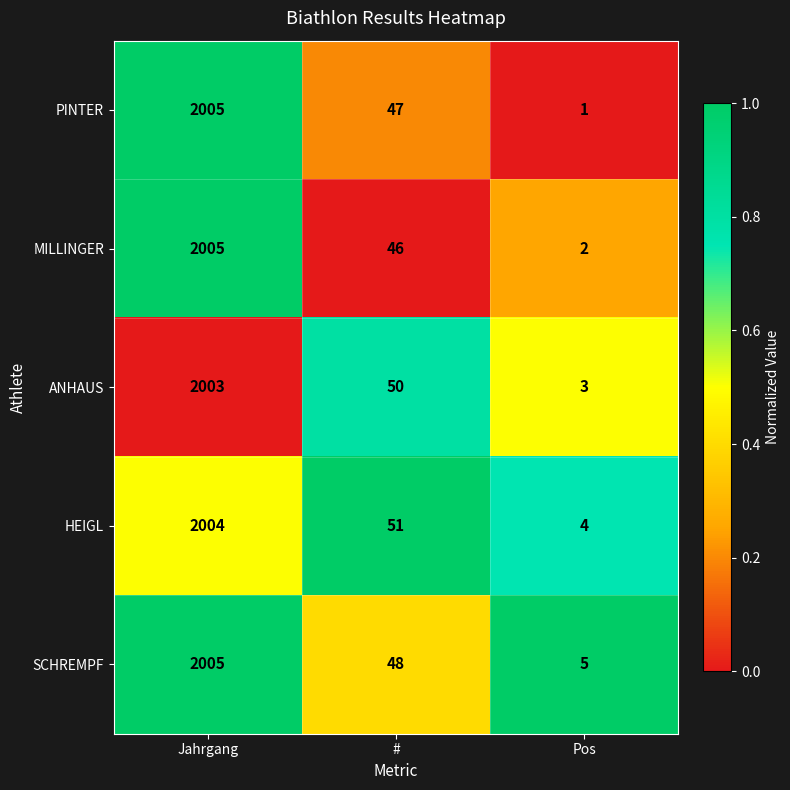

Rank the categories by MILLINGER value from lowest to highest.

Pos, #, Jahrgang